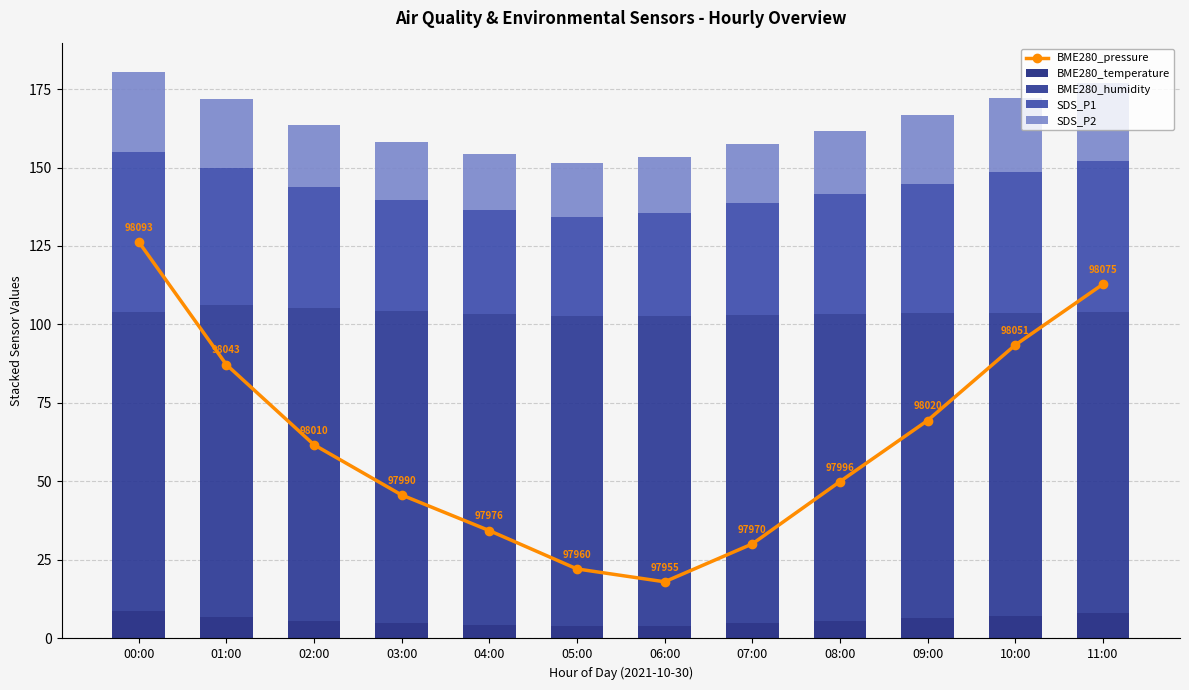

What is the difference between the second highest and minimum values in the SDS_P1 series?

16.8